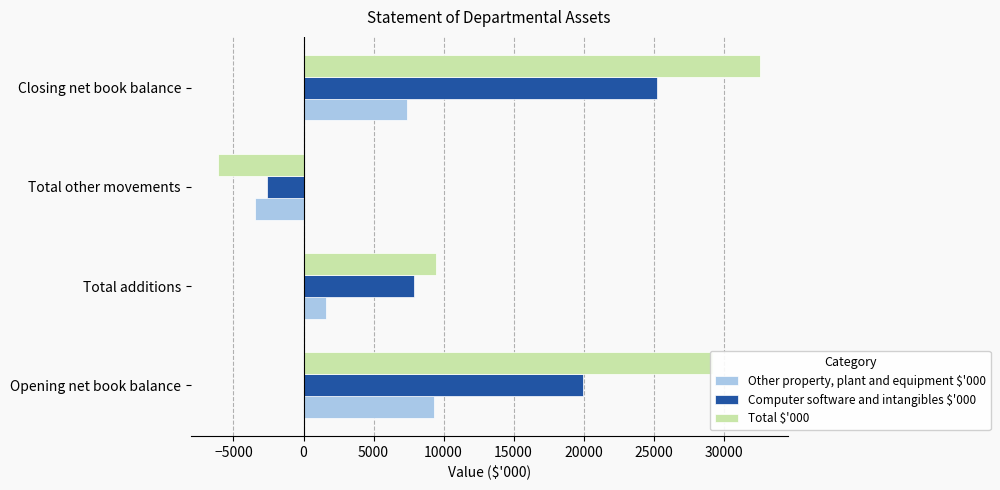

At which category is the sum across all series the highest?

Closing net book balance